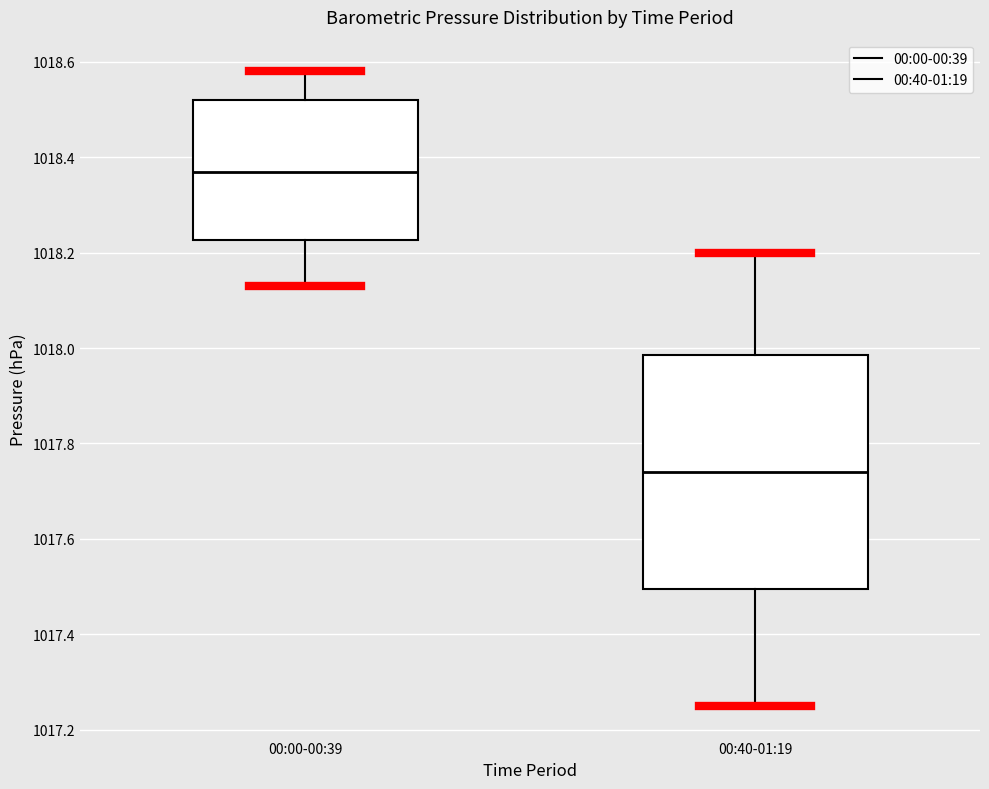

Where does the median line of the box for 00:00-00:39 sit on the y-axis? The values are not printed on the chart, so give them approximately, as read against the axis.

1018.38